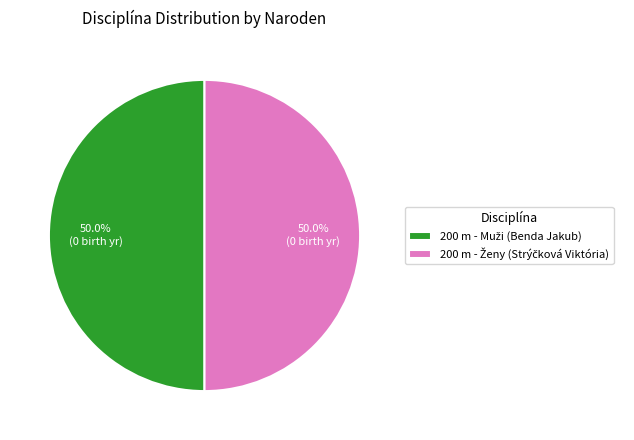

Rank the categories by value from highest to lowest.

200 m - Ženy (Strýčková Viktória), 200 m - Muži (Benda Jakub)